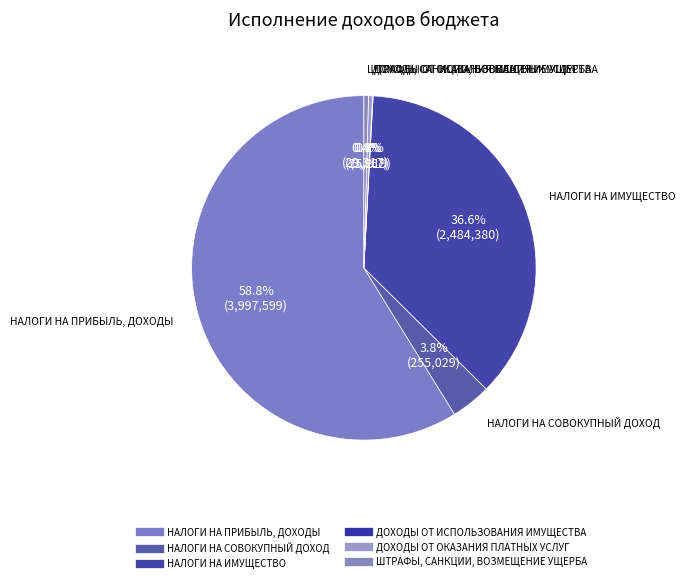

Combined, what portion of the pie is НАЛОГИ НА СОВОКУПНЫЙ ДОХОД and НАЛОГИ НА ИМУЩЕСТВО?

40.3%